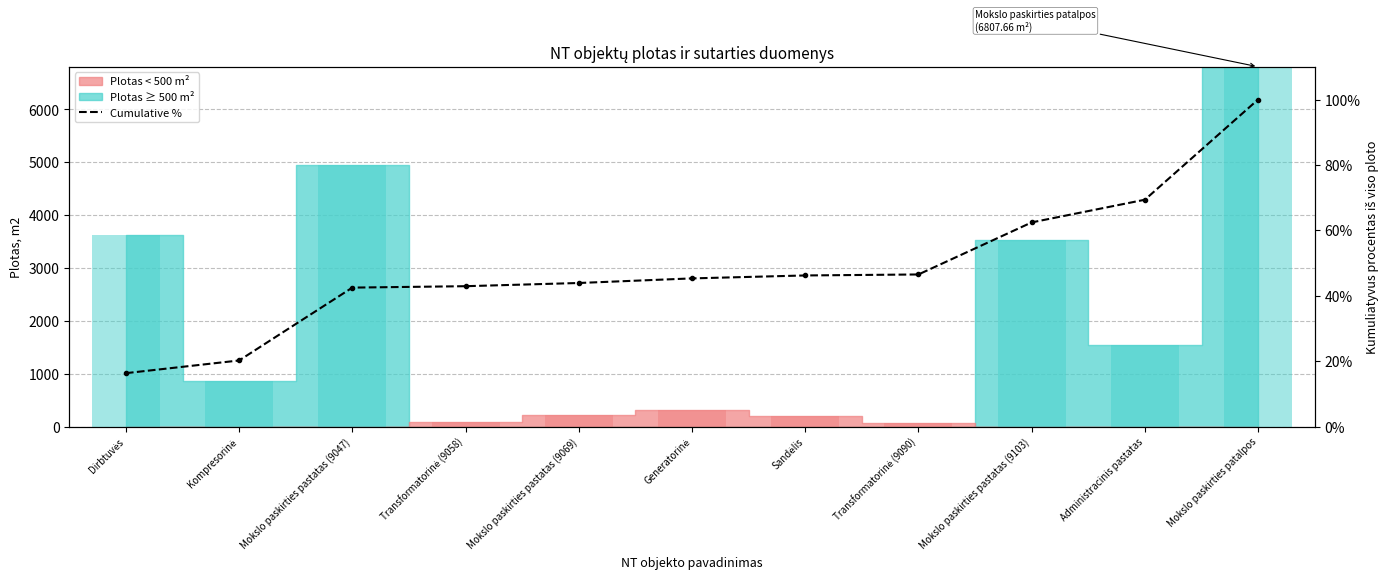

Reading left to right, extract all data points from this chart.

16.4	20.2	42.5	42.9	43.9	45.3	46.2	46.5	62.4	69.4	100.0